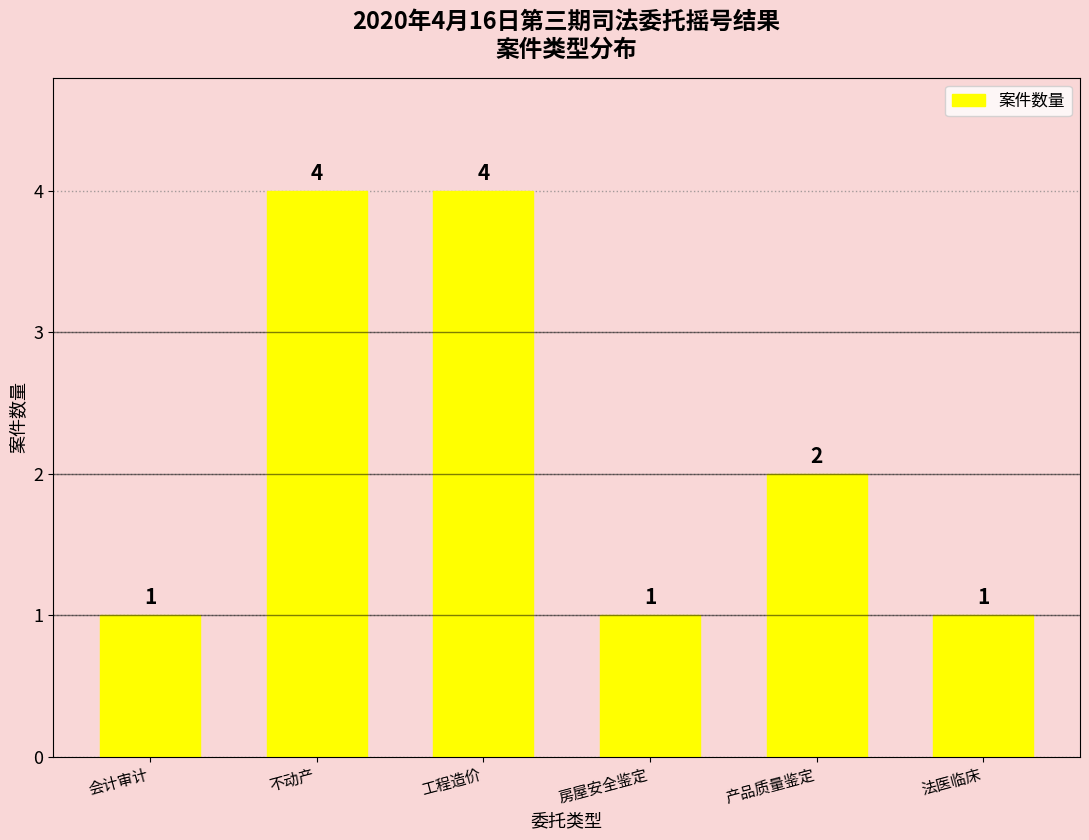

Reading right to left, extract all data points from this chart.

法医临床=1	产品质量鉴定=2	房屋安全鉴定=1	工程造价=4	不动产=4	会计审计=1